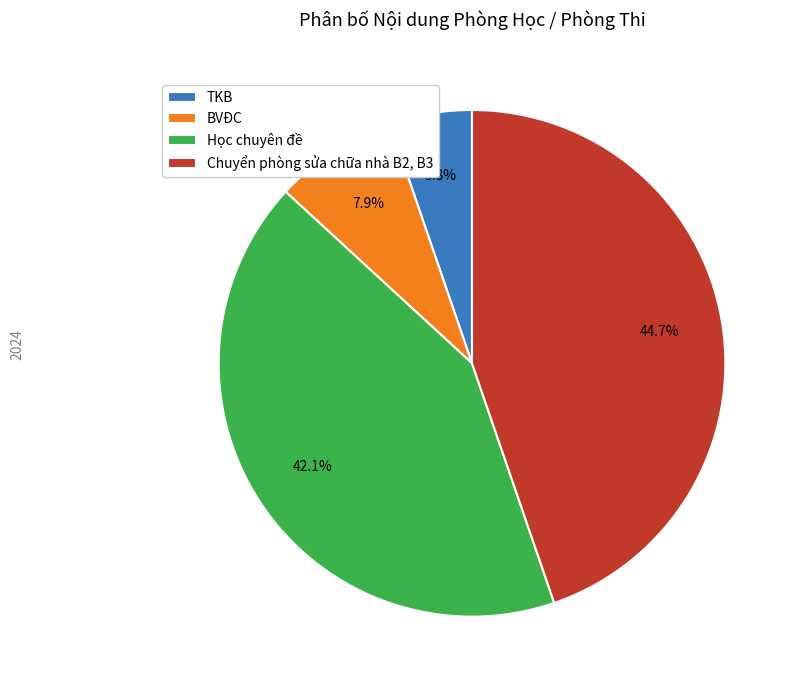

To the nearest percent, what is the average slice percentage?

25%